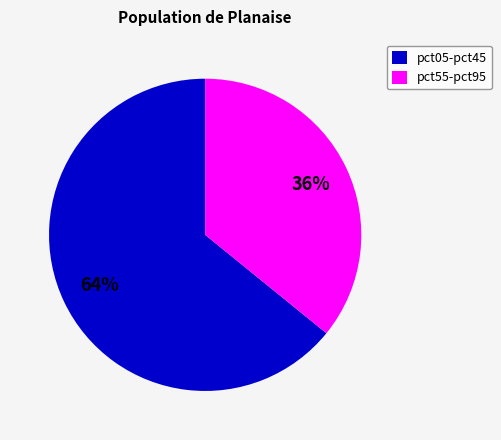

What is the ratio of the value at pct05-pct45 to the value at pct55-pct95?

1.8